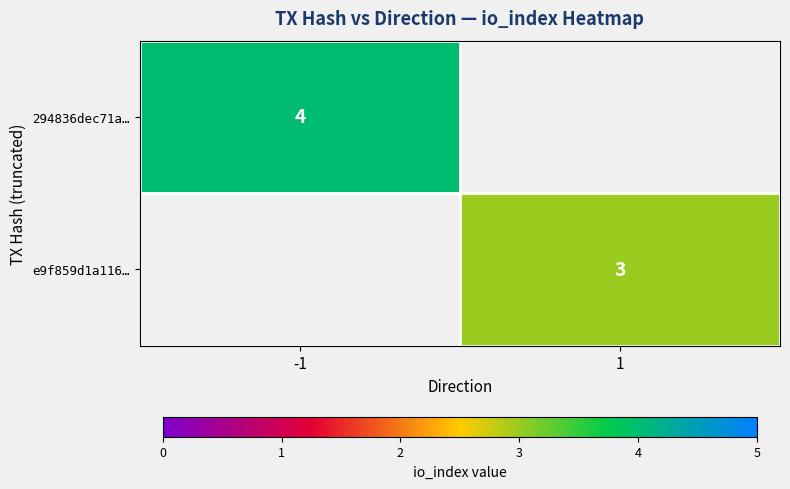

At how many categories does at least one series exceed 3?

1